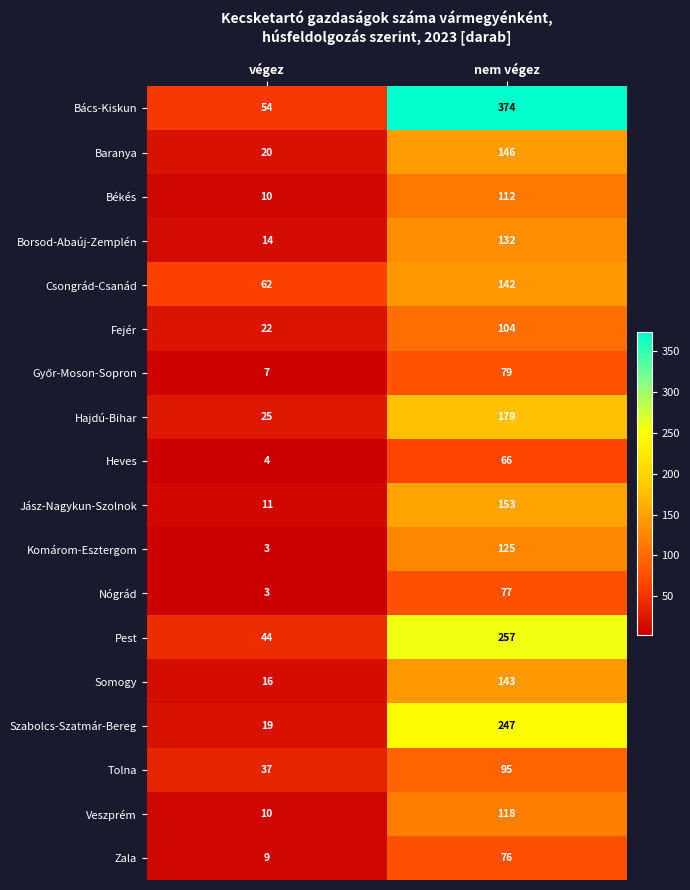

What is the sum of the Baranya values at végez and nem végez?

166